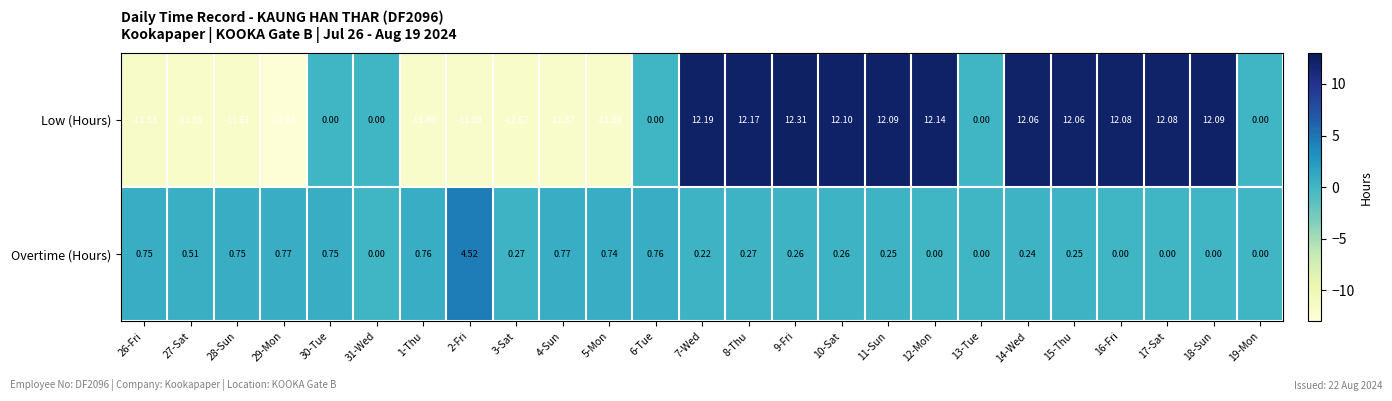

Rank the series by their average value, from highest to lowest.

Low (Hours), Overtime (Hours)